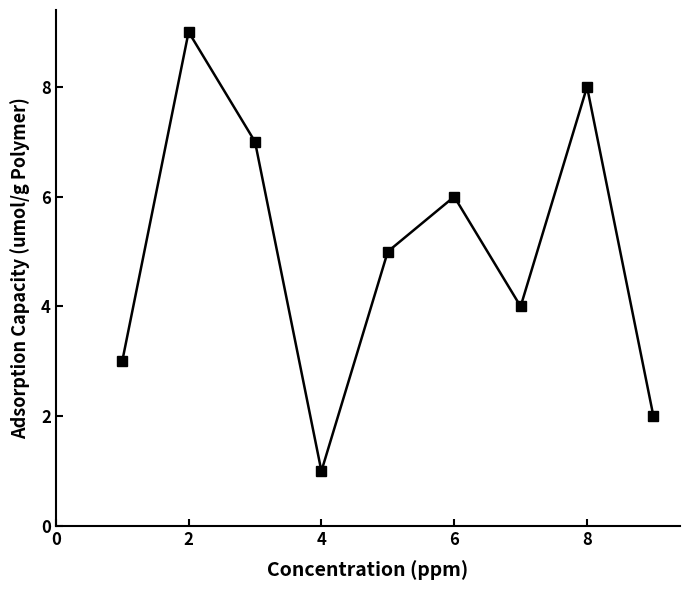

How many points are higher than both their immediate neighbors (excluding endpoints)?

3